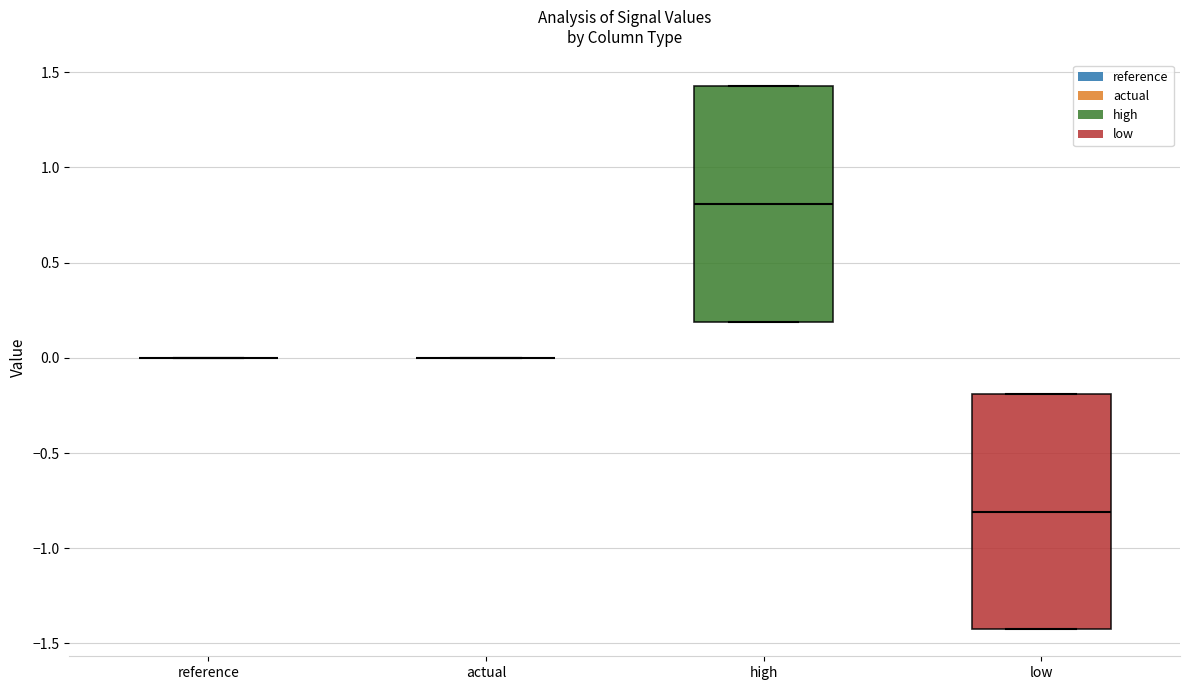

Where is the lower edge of the box for high on the y-axis? The values are not printed on the chart, so give them approximately, as read against the axis.

0.2